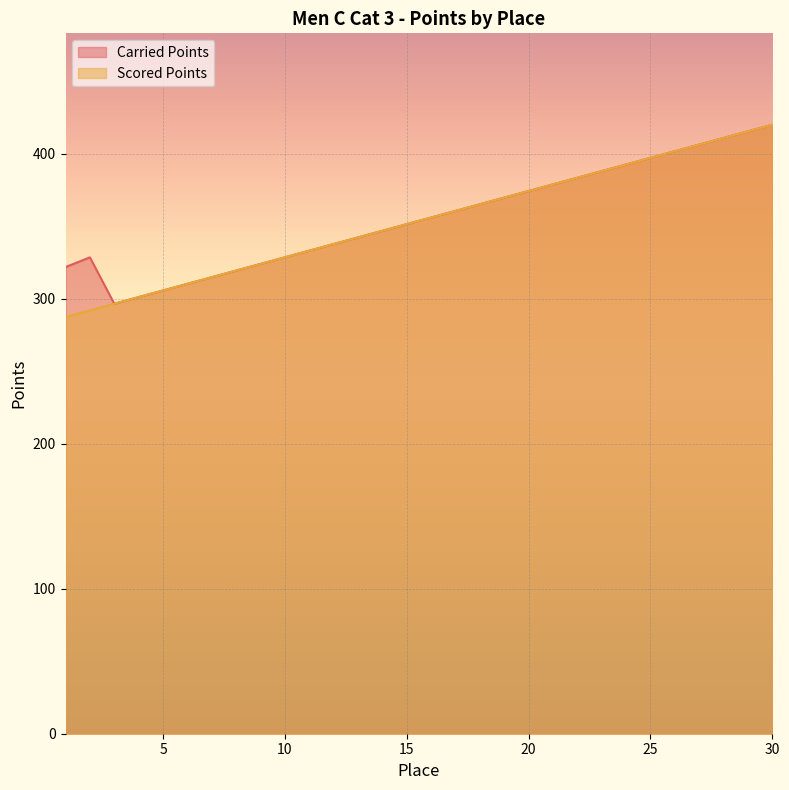

What is the difference between the maximum and minimum values in the Carried Points series?

123.5